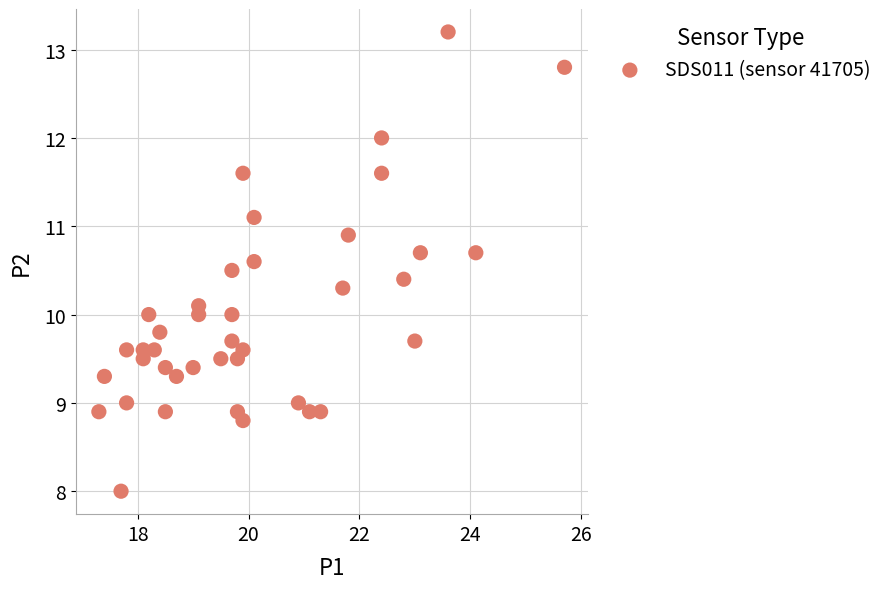

What is the range of Y values (max minus min)?

5.2